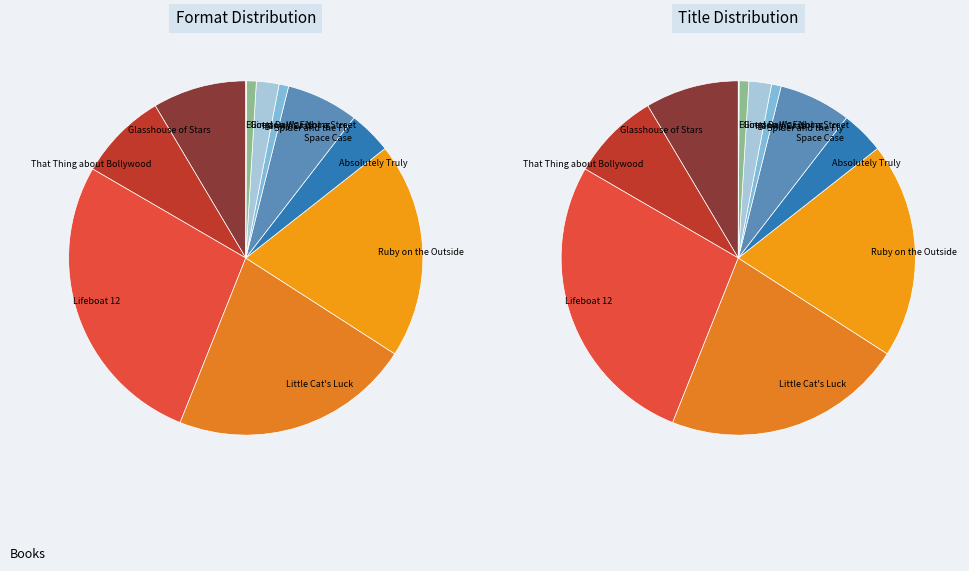

What percentage is the Hermit Crab slice, to the nearest percent?

2%